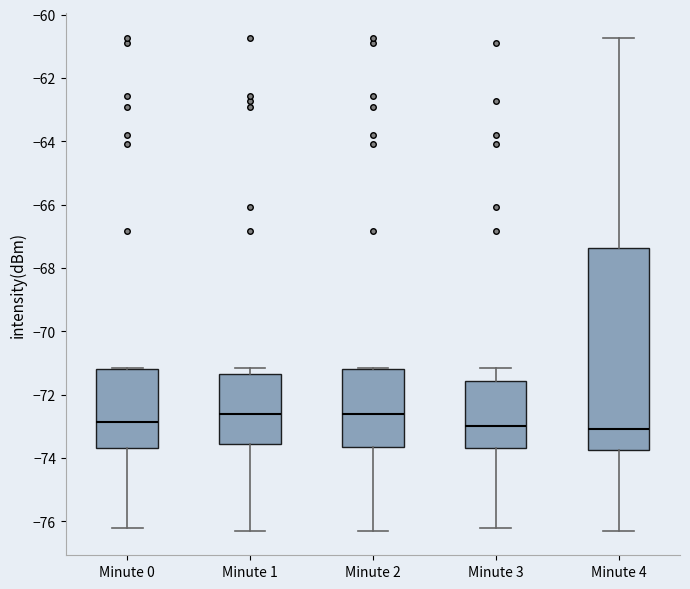

Where does the median line of the box for Minute 4 sit on the y-axis? The values are not printed on the chart, so give them approximately, as read against the axis.

-73.0